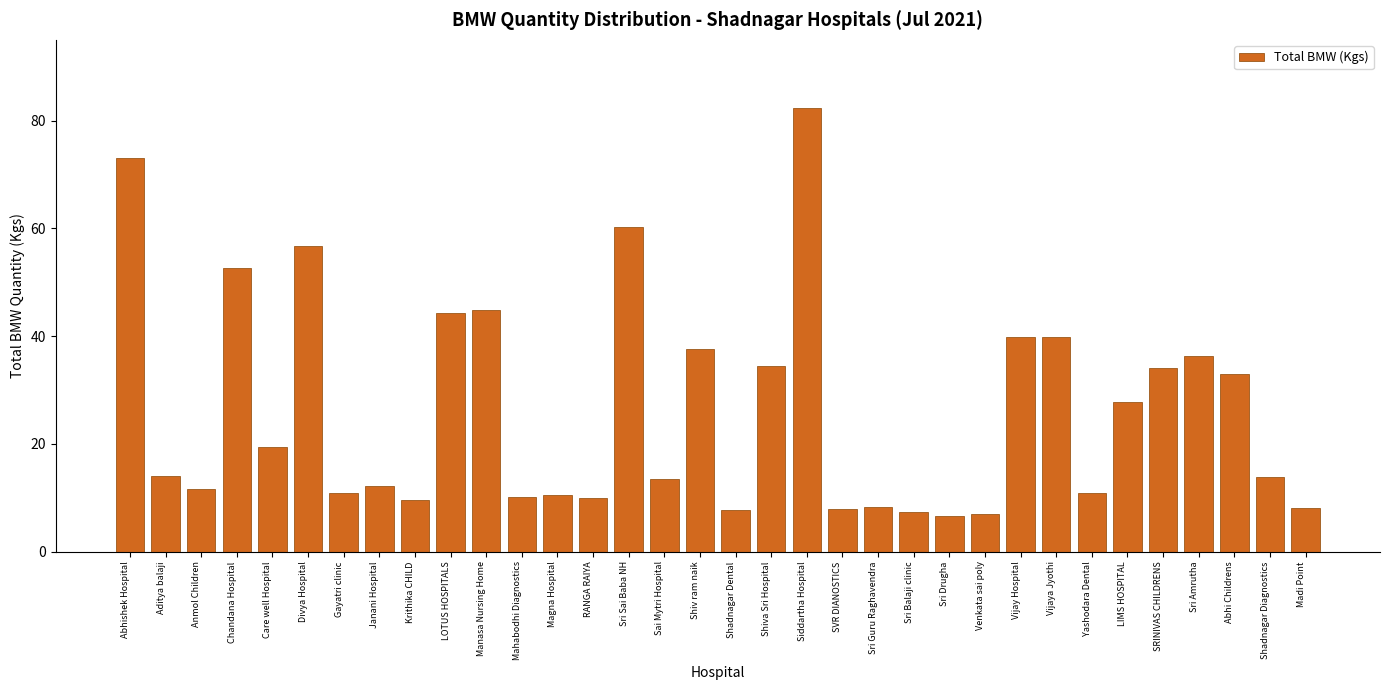

What is the value of the 17th bar from the left?

37.7